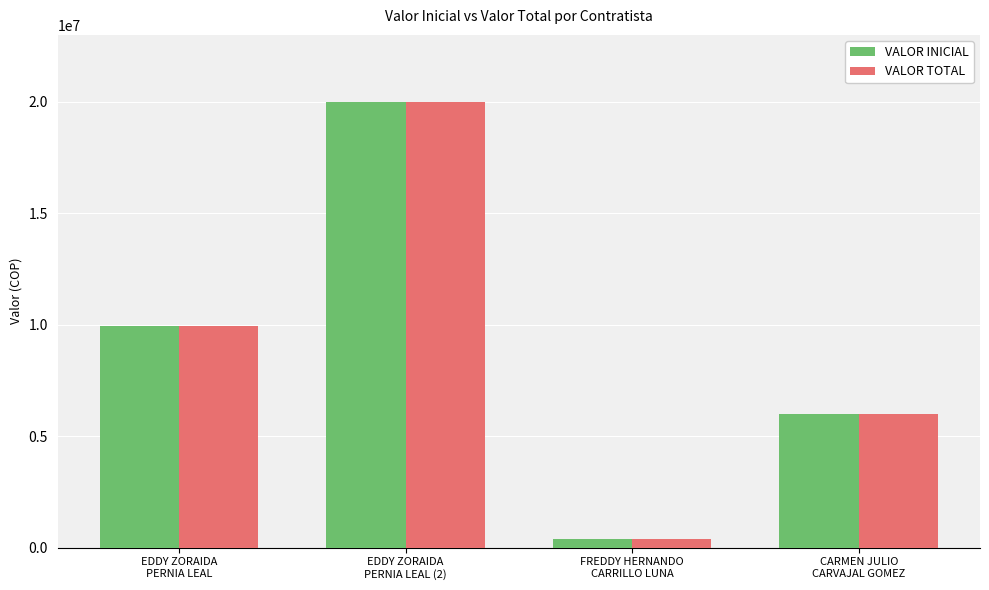

Count the number of categories in the chart.

4